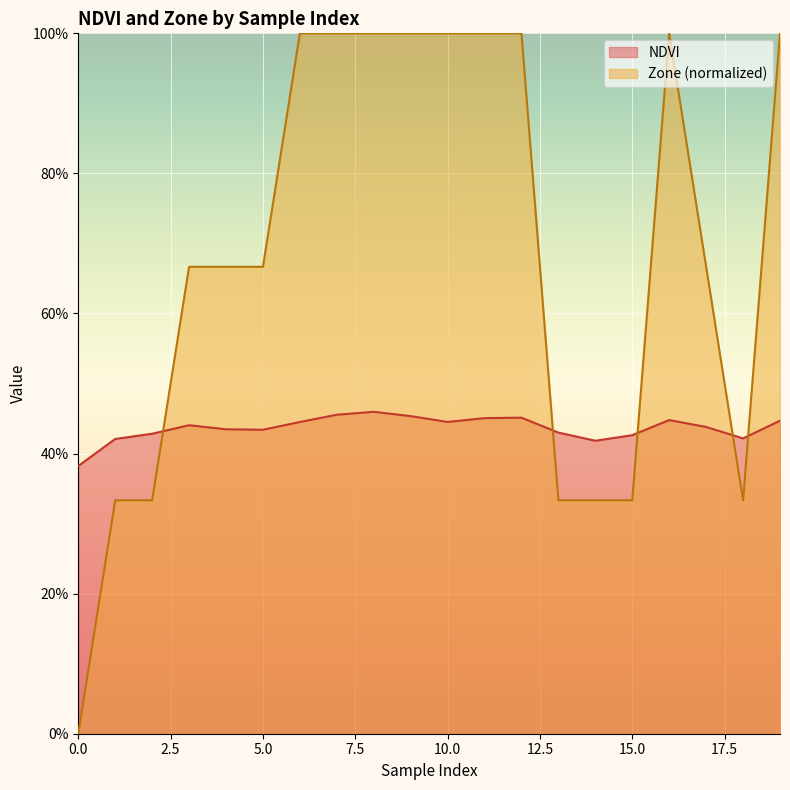

True or false: NDVI and Zone cross at least once.

True